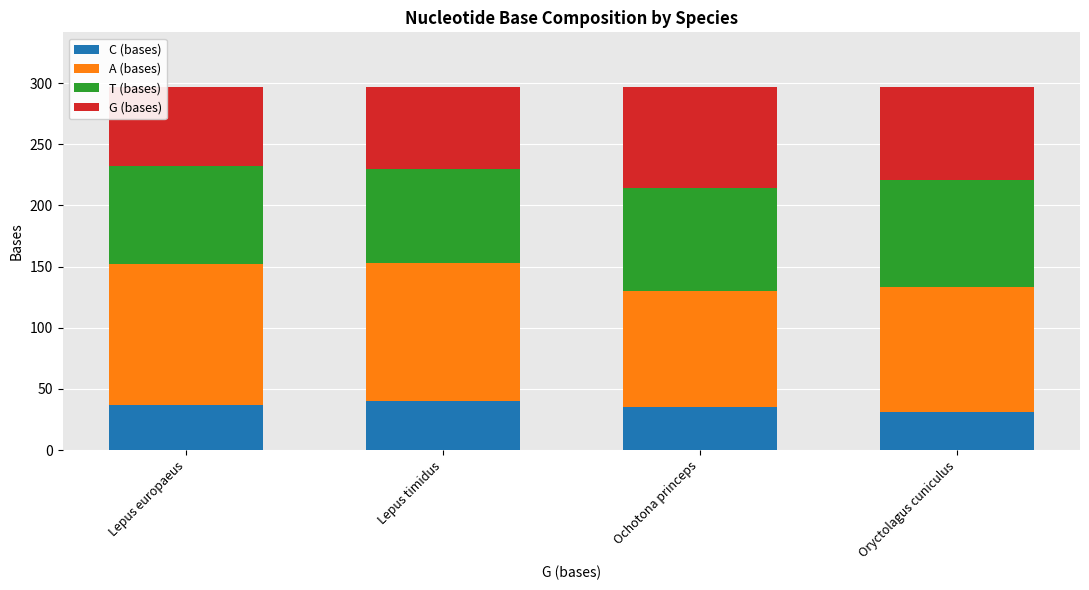

How many values in the C (bases) series are below 37?

2